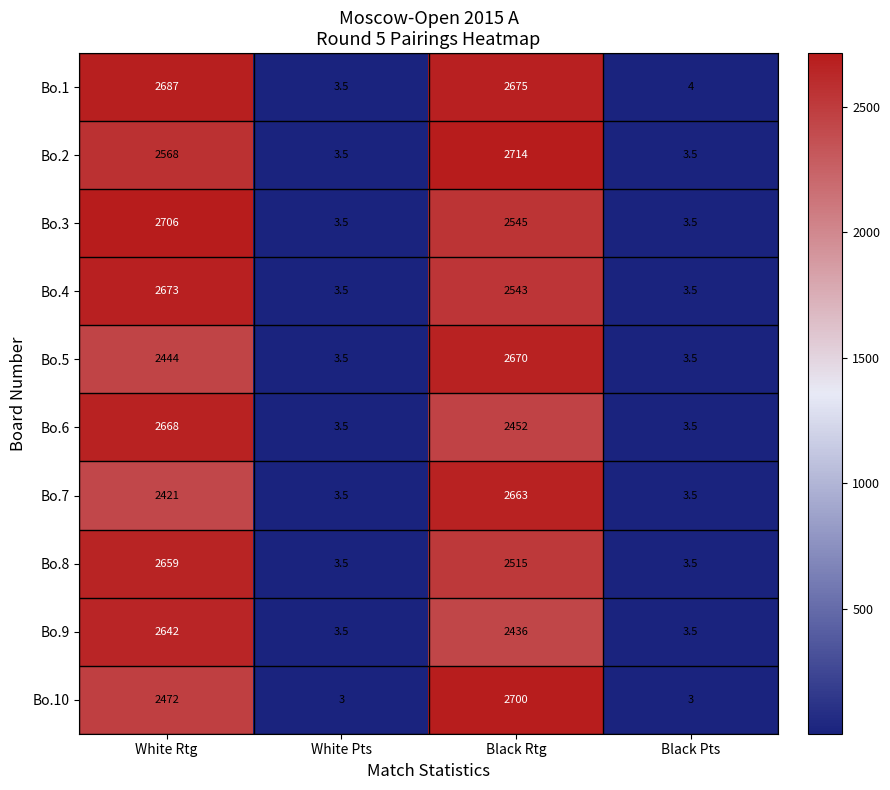

True or false: Bo.7 has a value of 5.4 at Black Pts.

False